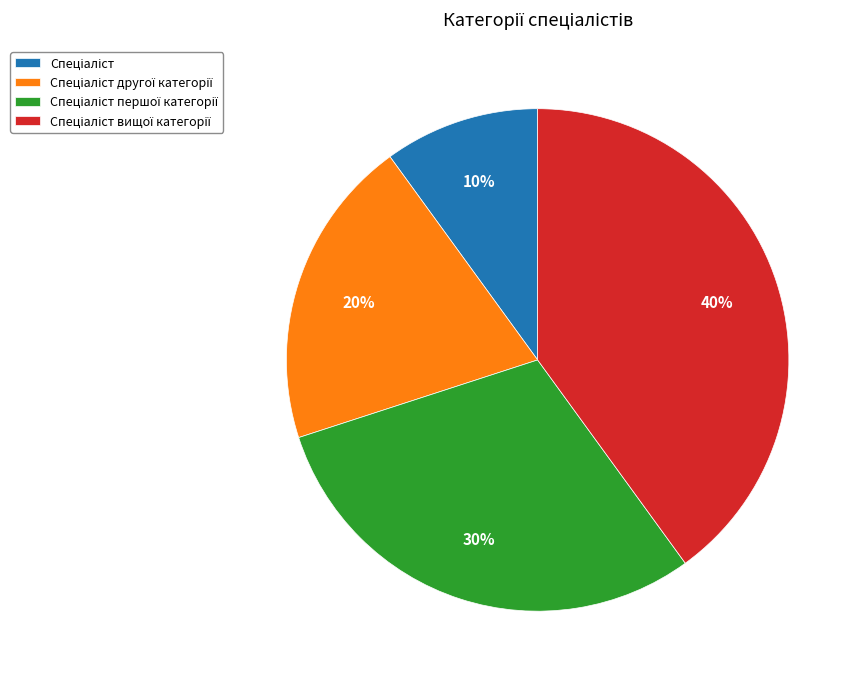

To the nearest percent, what is the difference between the largest and smallest slice percentages?

30%